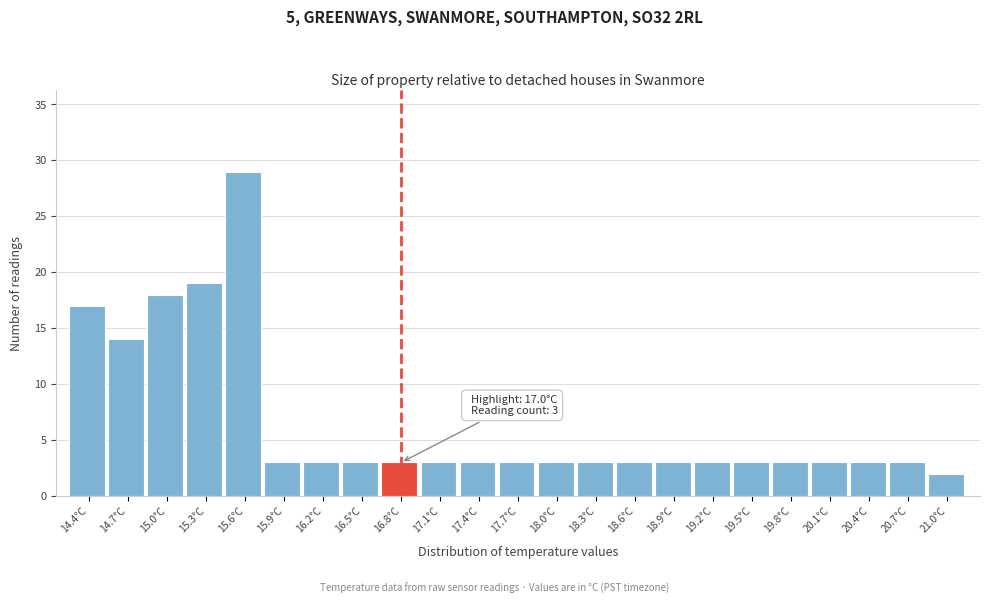

Reading right to left, what are all the values shown in this chart?

2	3	3	3	3	3	3	3	3	3	3	3	3	3	3	3	3	3	29	19	18	14	17